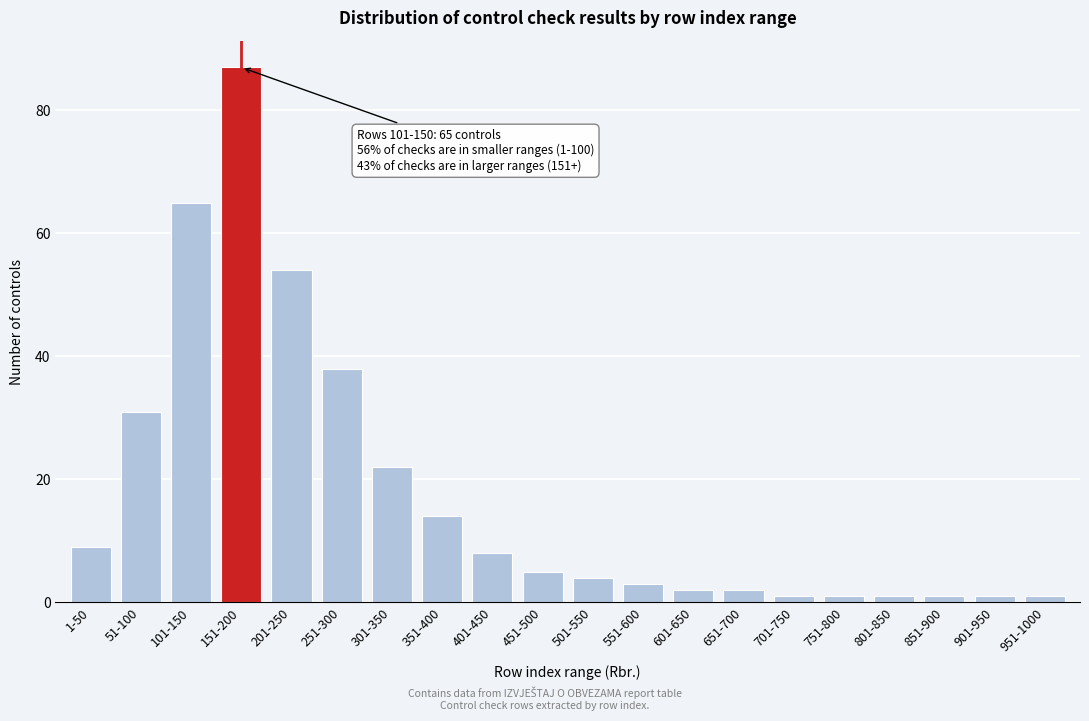

Reading left to right, transcribe all the data shown in this chart.

9	31	65	87	54	38	22	14	8	5	4	3	2	2	1	1	1	1	1	1